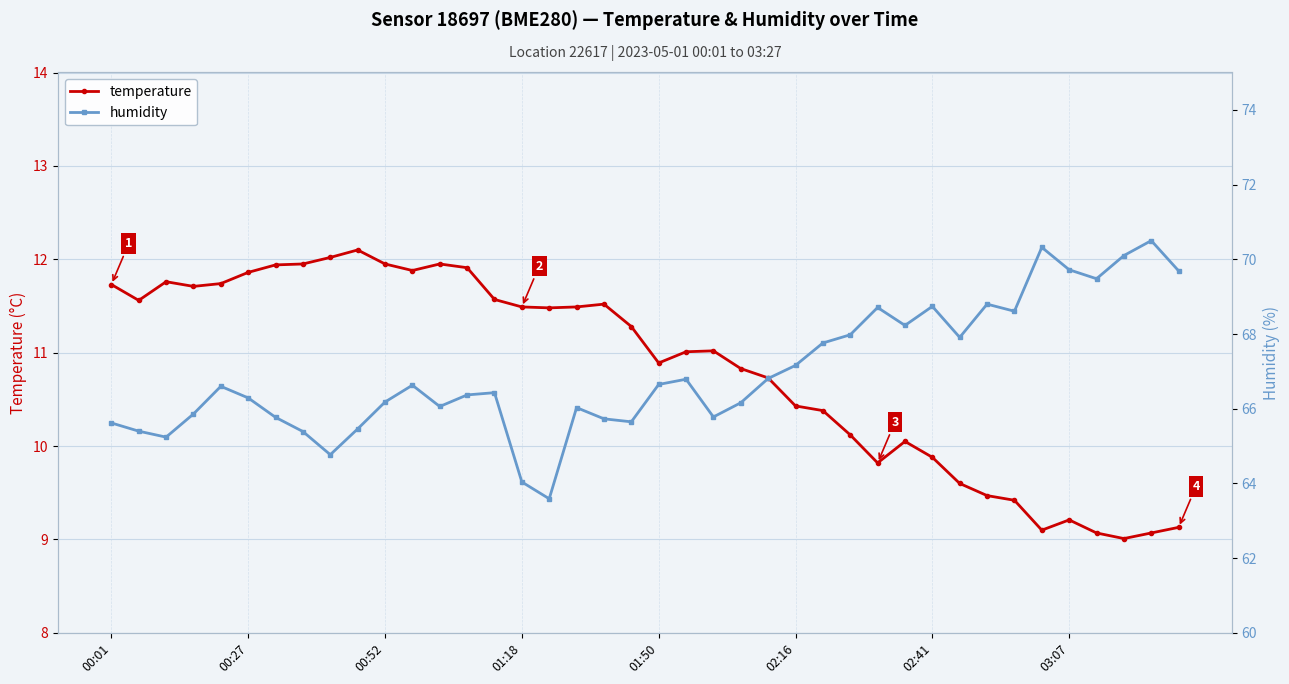

At which category is the sum across all series the highest?

38